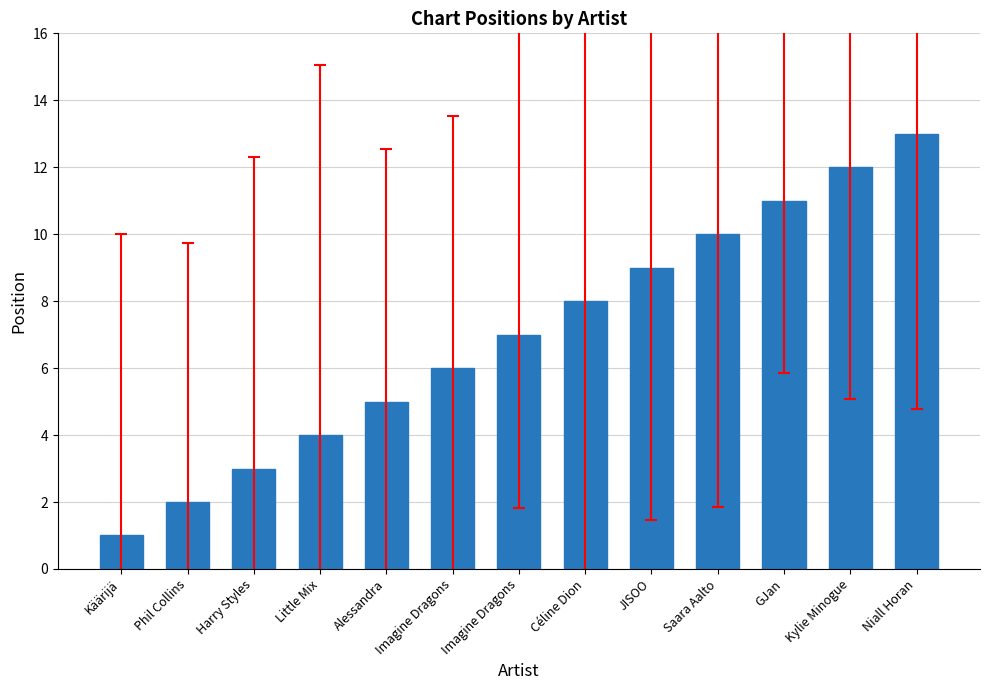

Rank the categories by value from highest to lowest.

Niall Horan, Kylie Minogue, GJan, Saara Aalto, JISOO, Céline Dion, Imagine Dragons, Imagine Dragons, Alessandra, Little Mix, Harry Styles, Phil Collins, Käärijä